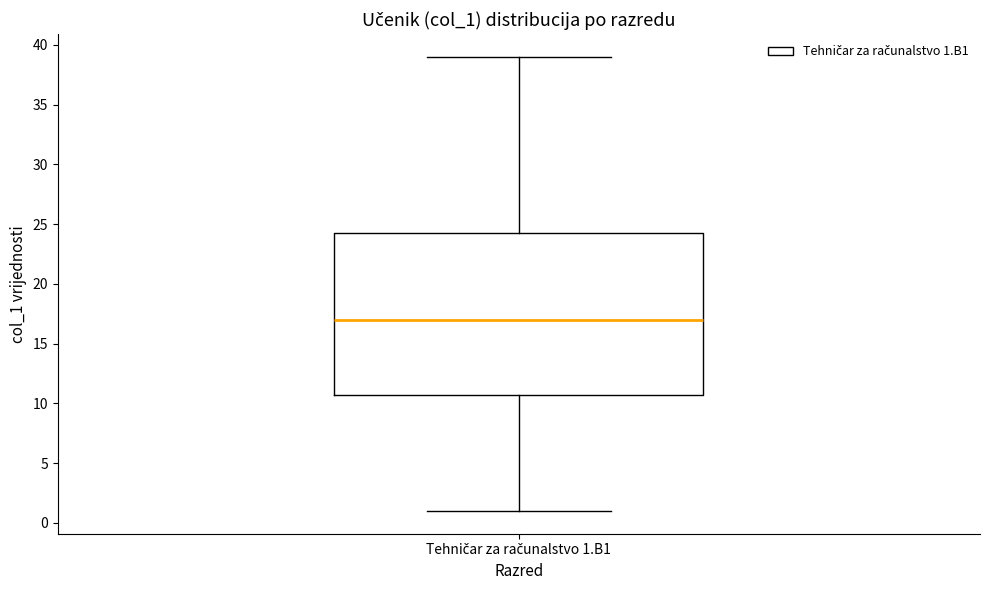

Read this box plot against the y-axis: the position of the median line, the range covered by the box, and the ends of both whiskers. The values are not printed on the chart, so give them approximately, as read against the axis.

median 17.0, box 11.0 to 24.5, whiskers 1.0 to 39.0